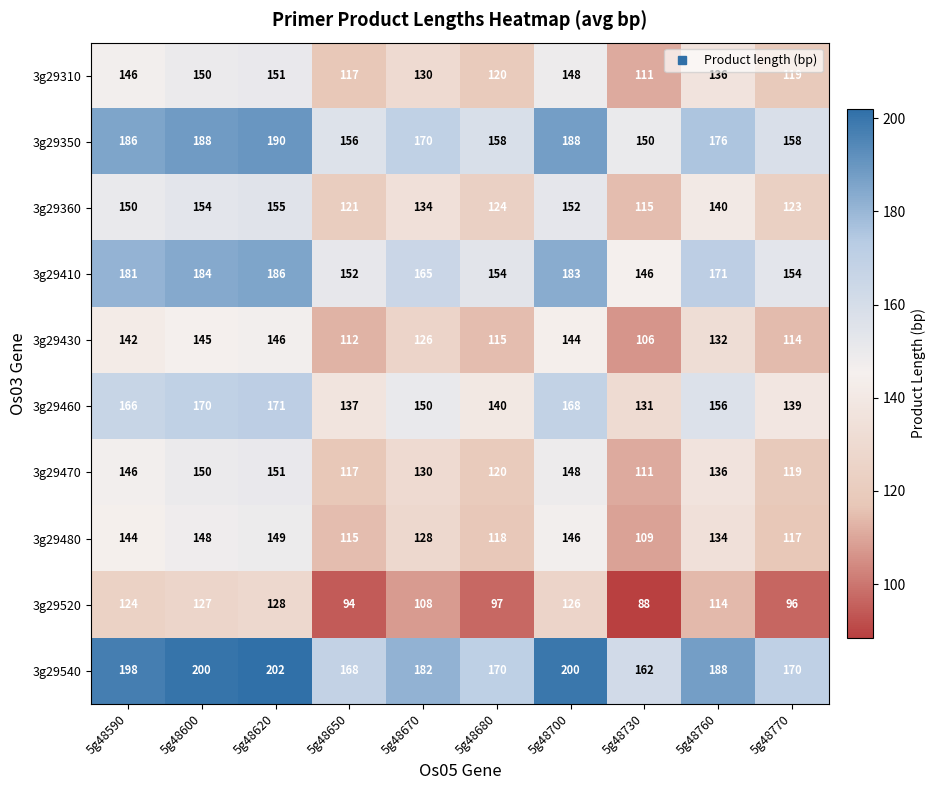

What is the average value of the 3g29430 series?

128